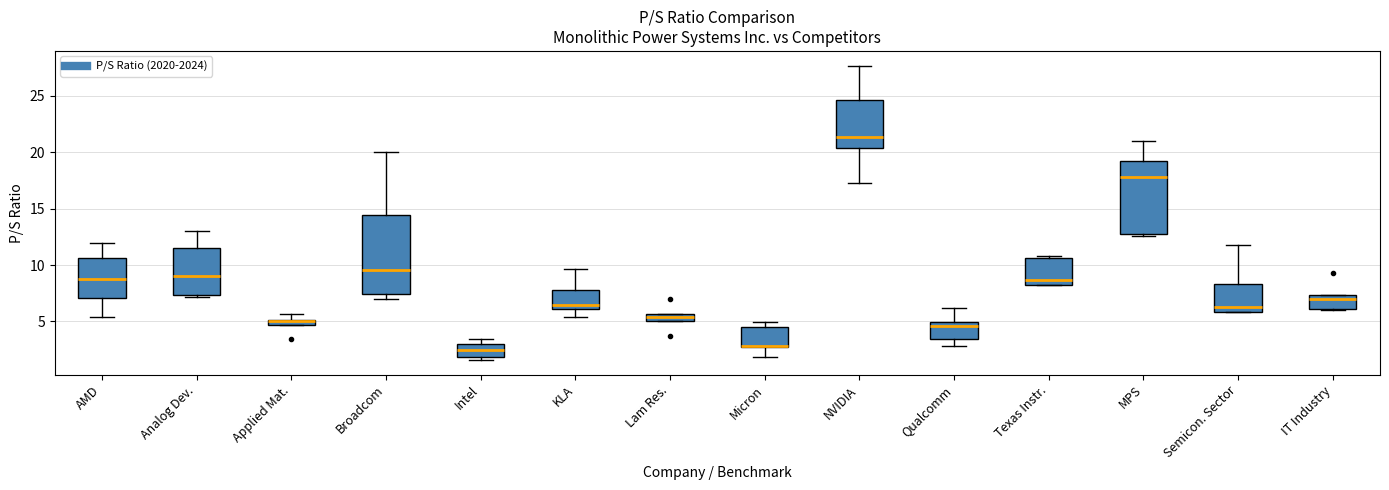

Which box is the tallest, from its lower edge to its upper edge?

Broadcom